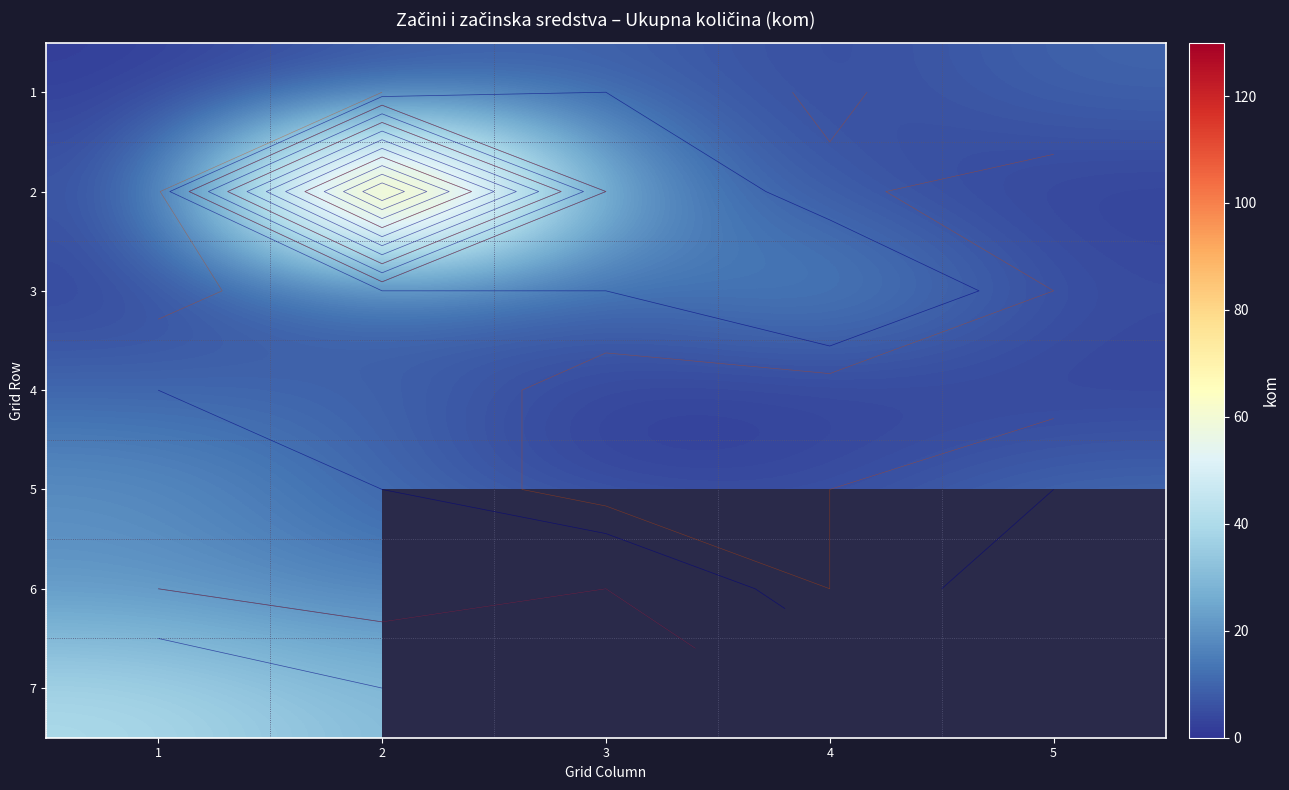

How many 6 values are between 15 and 20?

4